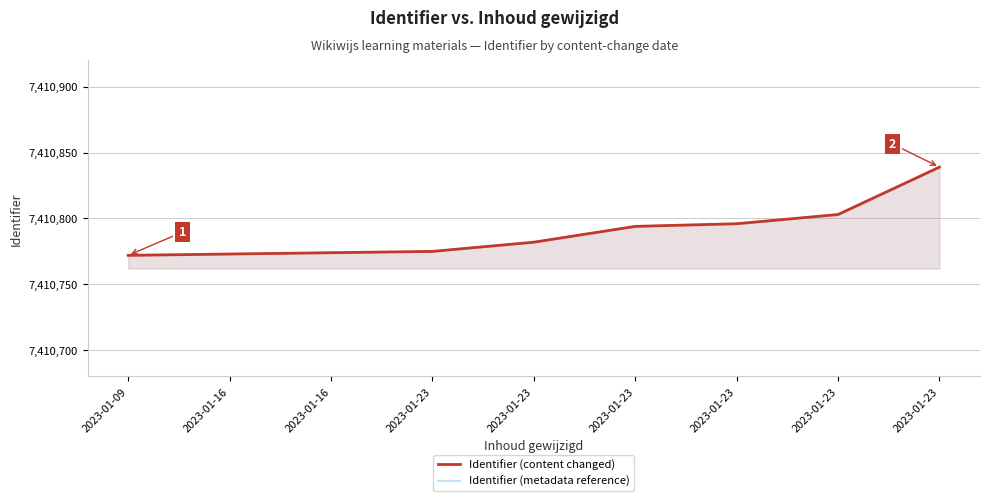

What is the sum of all Identifier (content changed) values?

66697108